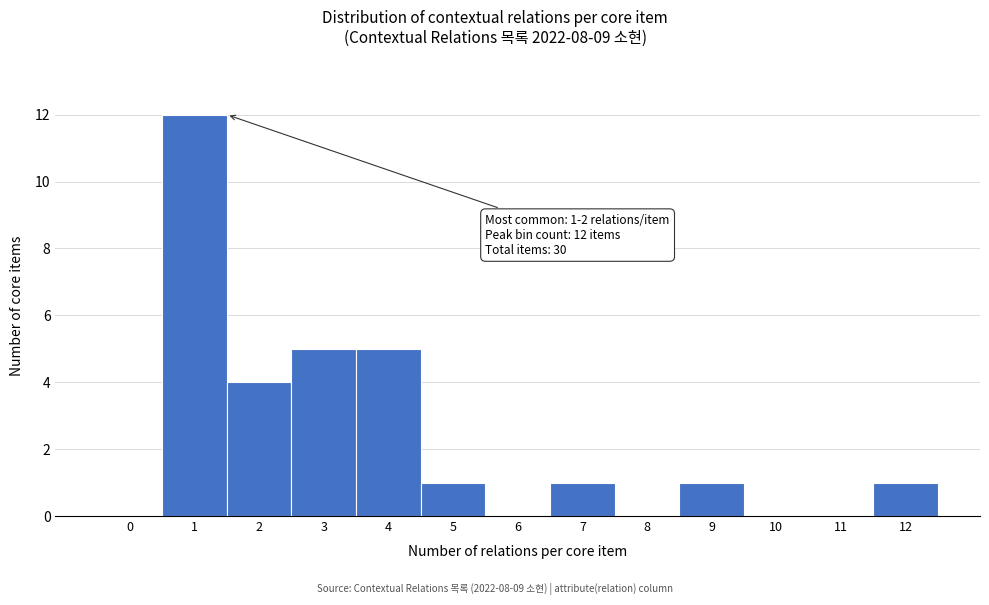

Reading left to right, extract all data points from this chart.

0=0	1=12	2=4	3=5	4=5	5=1	6=0	7=1	8=0	9=1	10=0	11=0	12=1